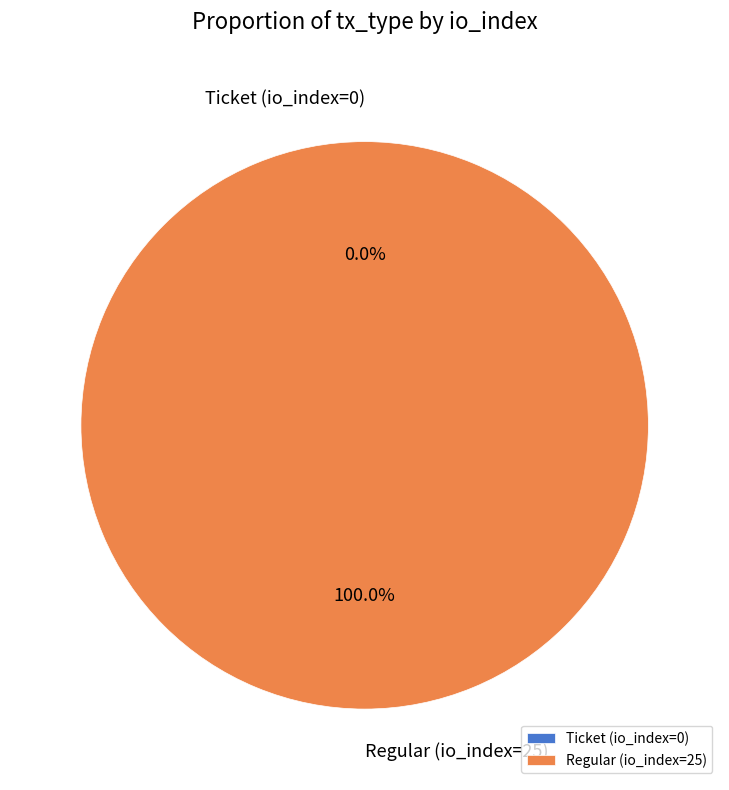

Count the number of slices in the pie.

2